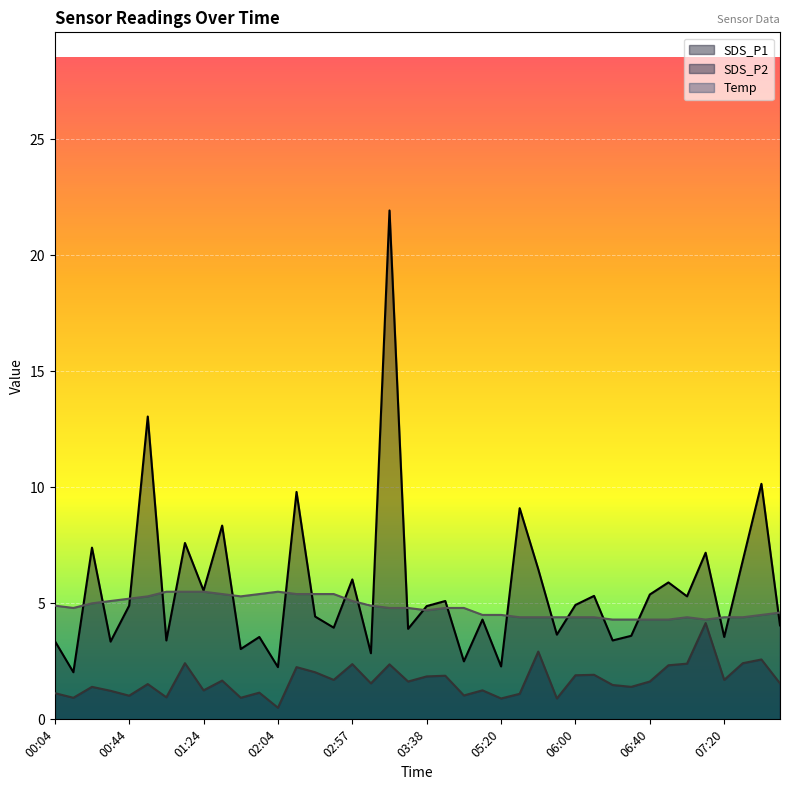

What is the total value across all series at 07:30?

13.7